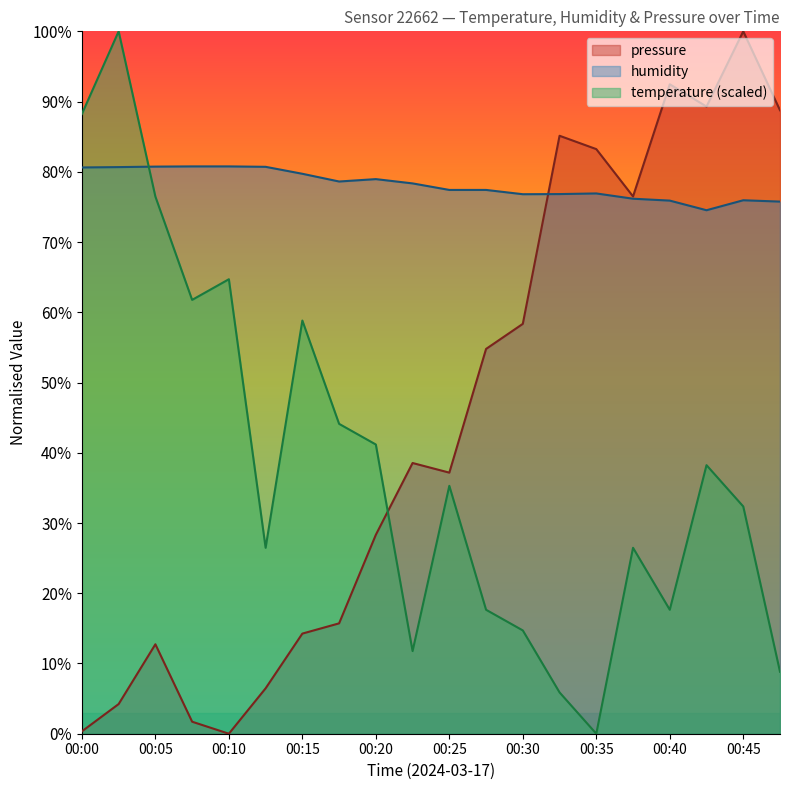

What is the sum of the humidity values at 00:10 and 00:30?

157.6